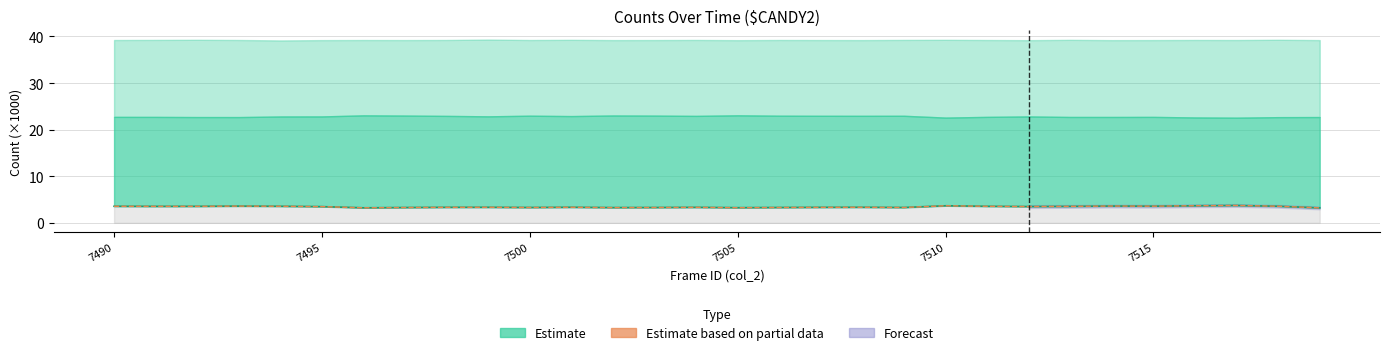

What is the value of the col_515 line point at the 6th from the left?

3.5